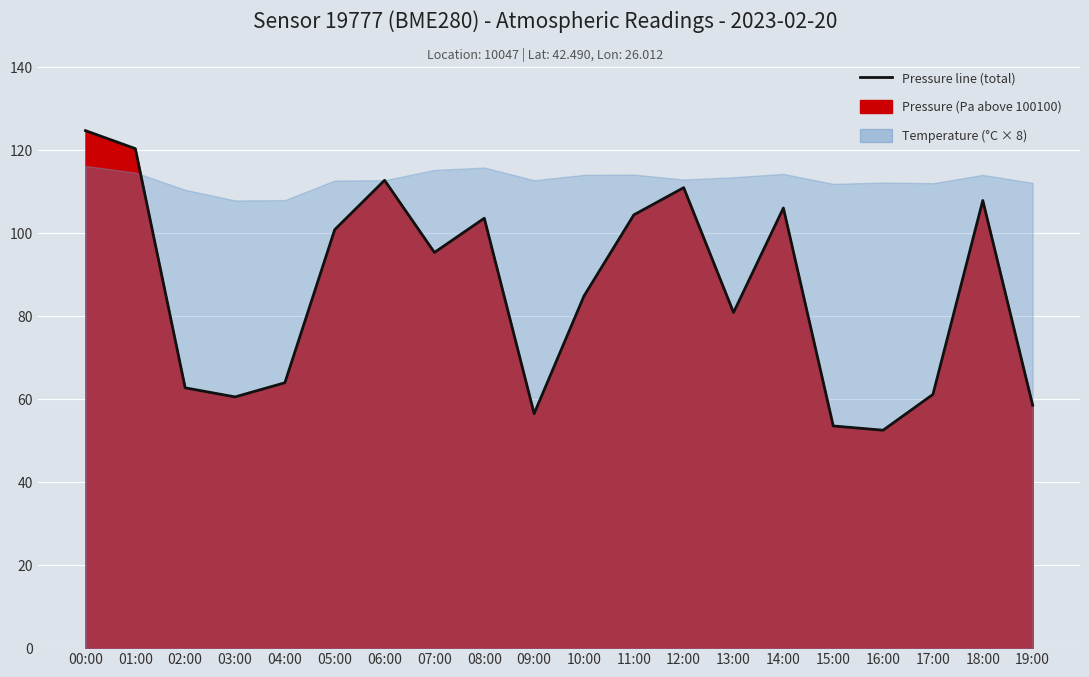

Rank the categories by value from lowest to highest.

16:00, 15:00, 09:00, 19:00, 03:00, 17:00, 02:00, 04:00, 13:00, 10:00, 07:00, 05:00, 08:00, 11:00, 14:00, 18:00, 12:00, 06:00, 01:00, 00:00